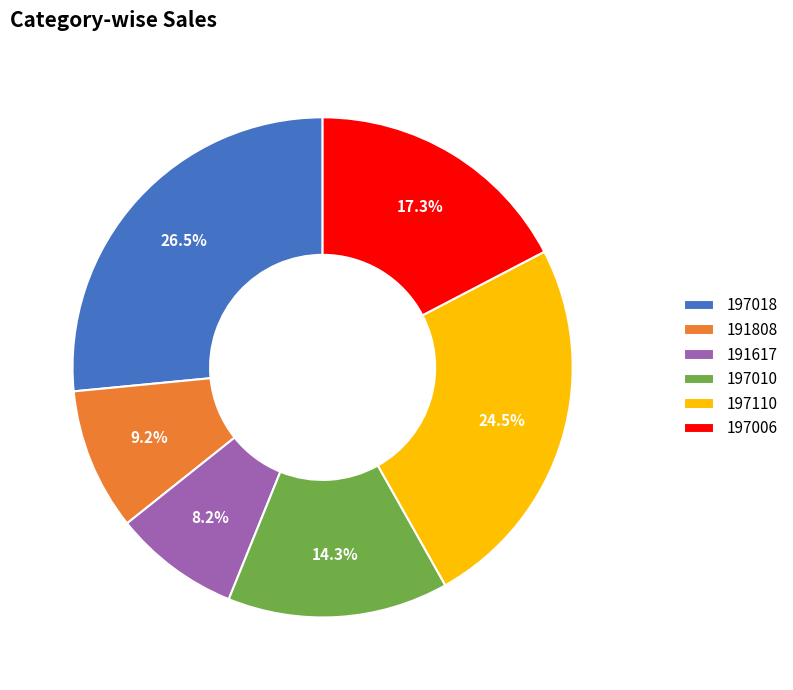

To the nearest percent, what is the average slice percentage?

17%